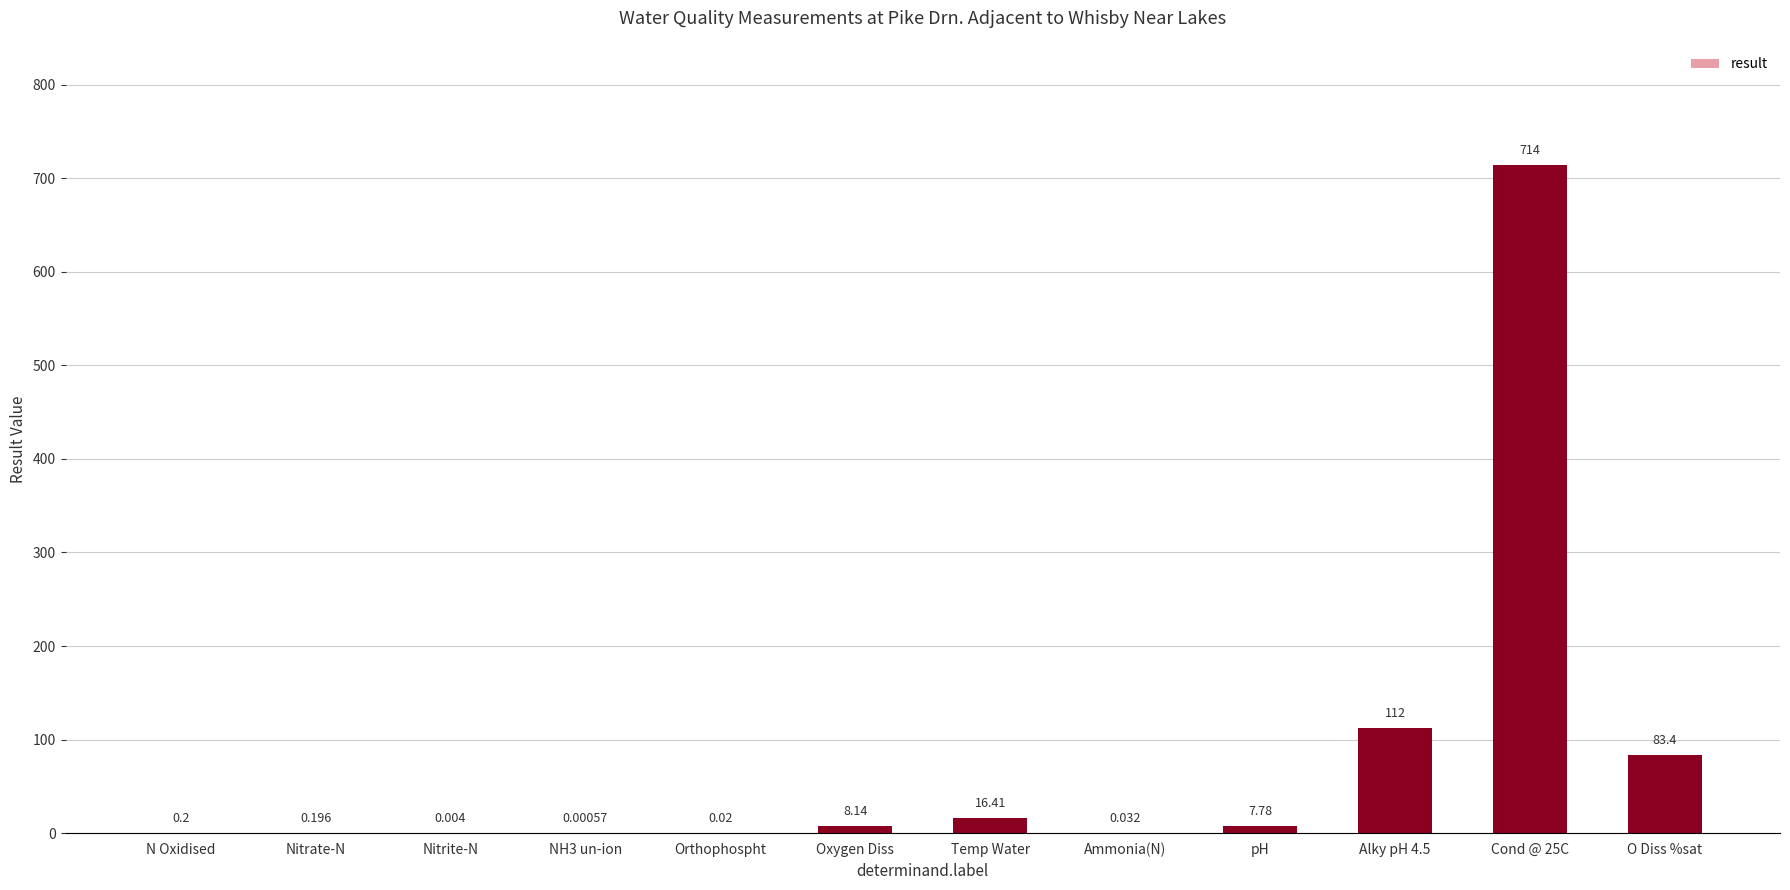

Read the value at pH.

7.8